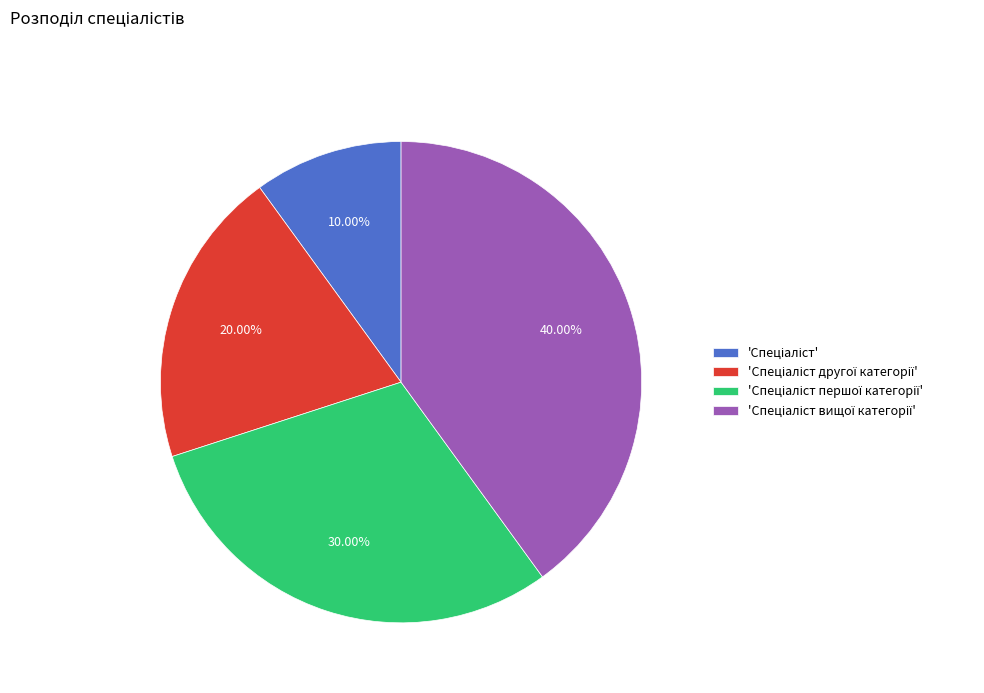

Is there a majority slice in this chart?

No